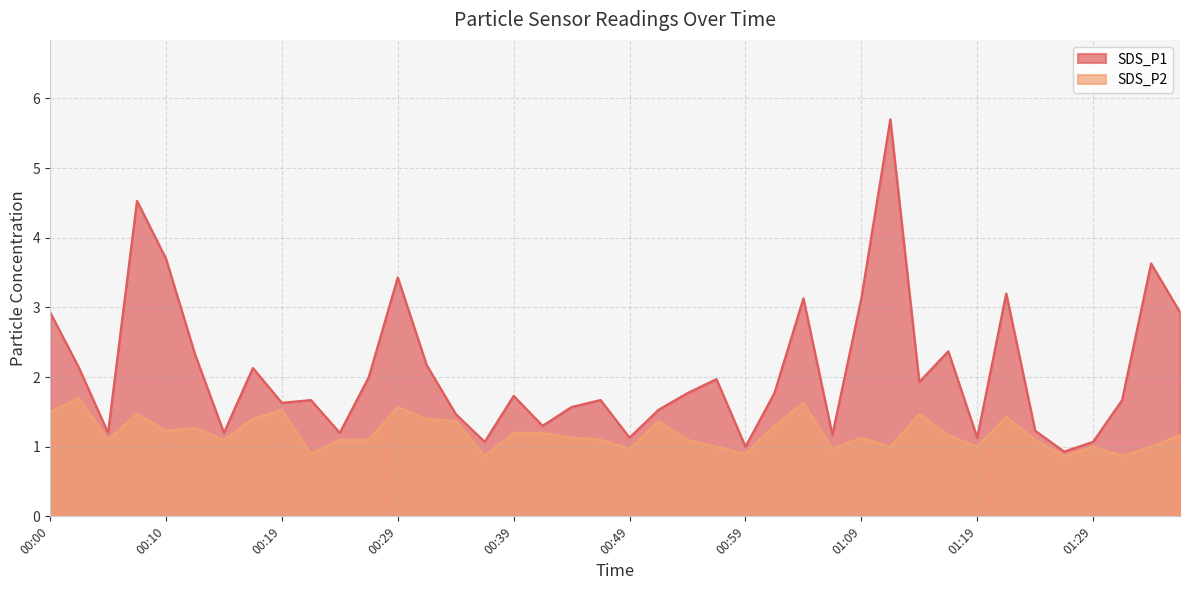

List the series in order of their overall mean, lowest first.

SDS_P2, SDS_P1